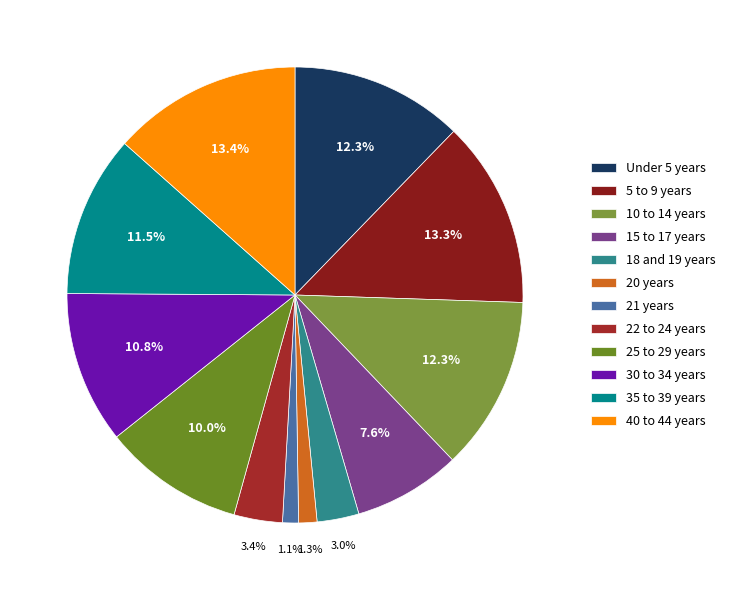

Does 5 to 9 years account for over 50% of the chart?

No